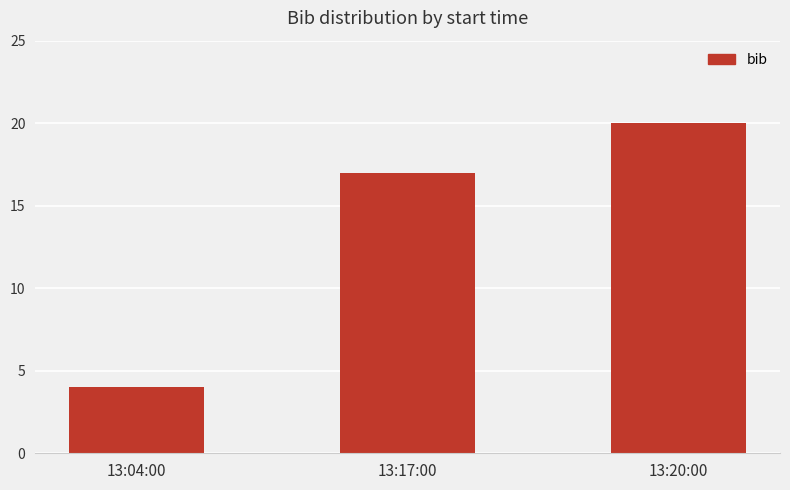

What is the change in value from 13:17:00 to 13:20:00?

+3